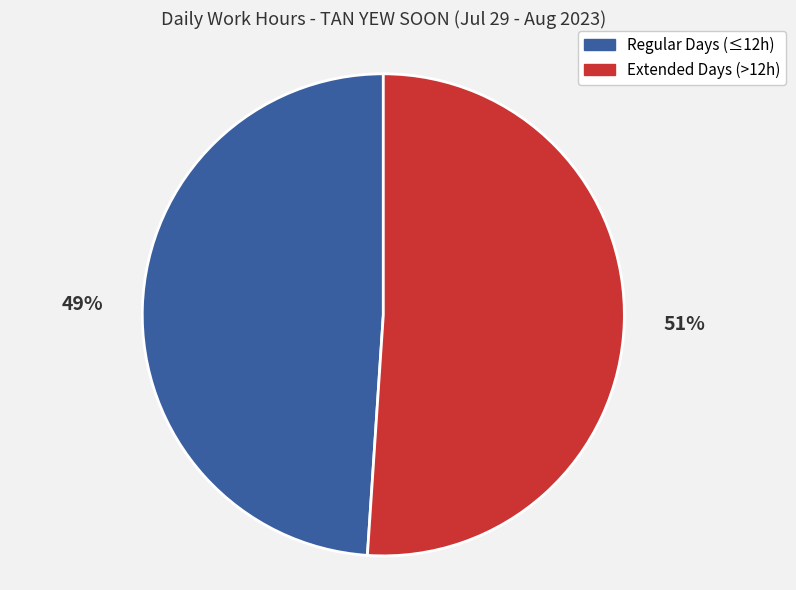

To the nearest percent, what is the difference between the largest and smallest slice percentages?

2%